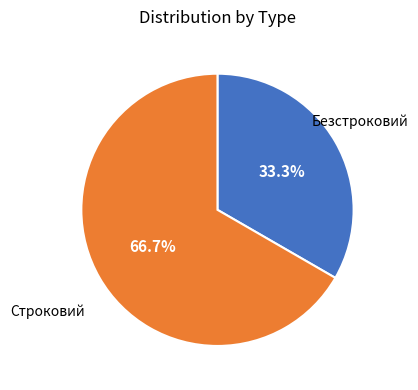

How many slices are in this pie chart?

2